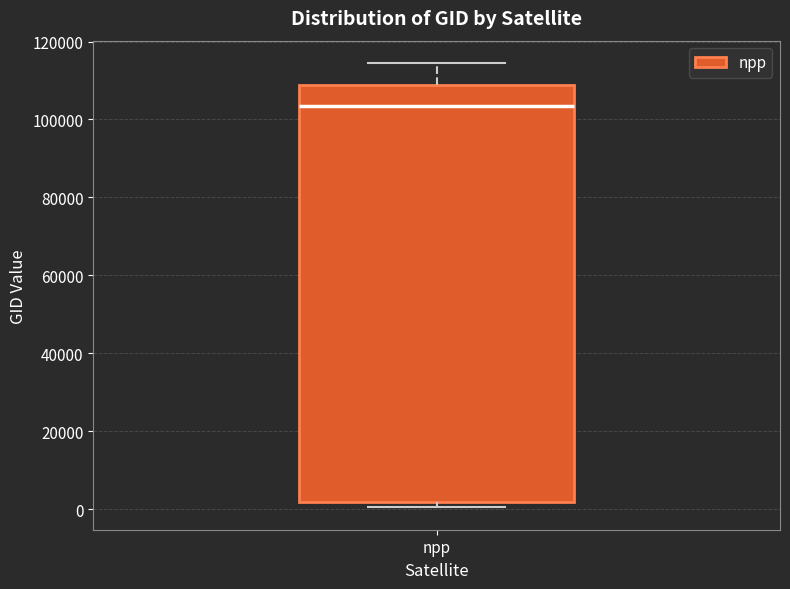

Transcribe this box plot: give where the median line is, the range the box spans, and where the two whiskers end, as read against the y-axis. The values are not printed on the chart, so give them approximately, as read against the axis.

median 104000, box 2000 to 108000, whiskers 0 to 114000